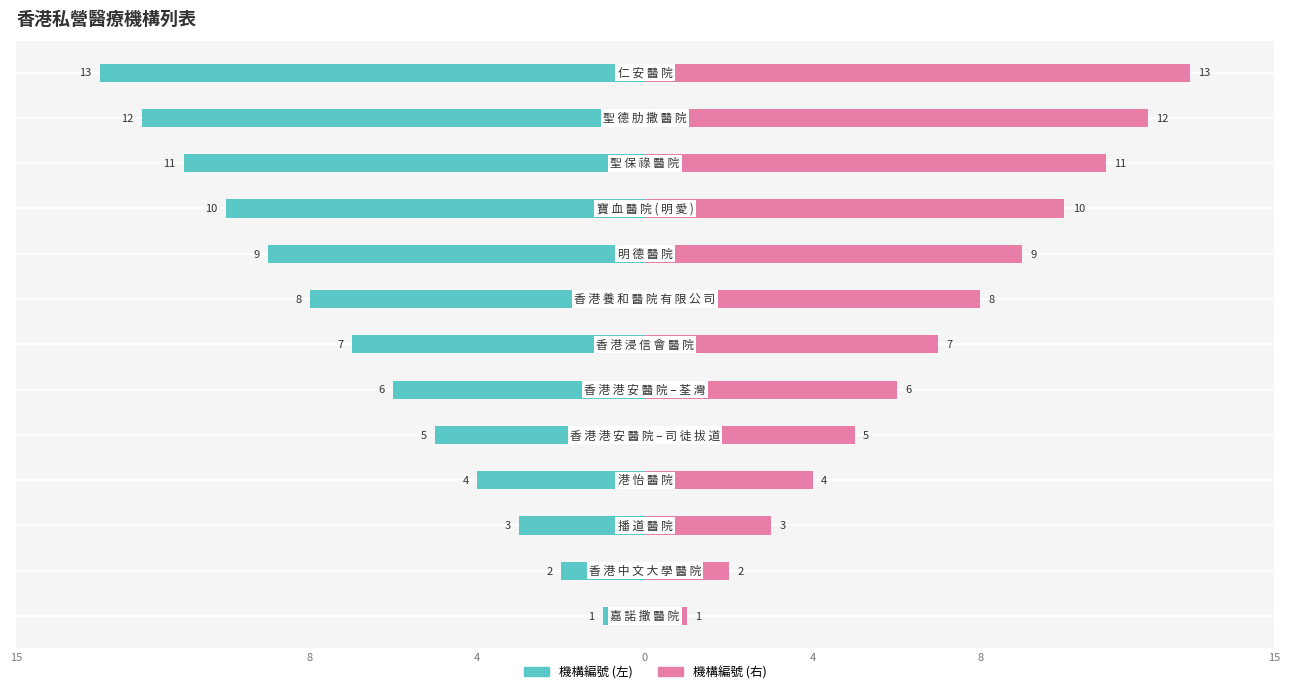

The 機構編號 (右) series shows 0 at 15. True or false?

False